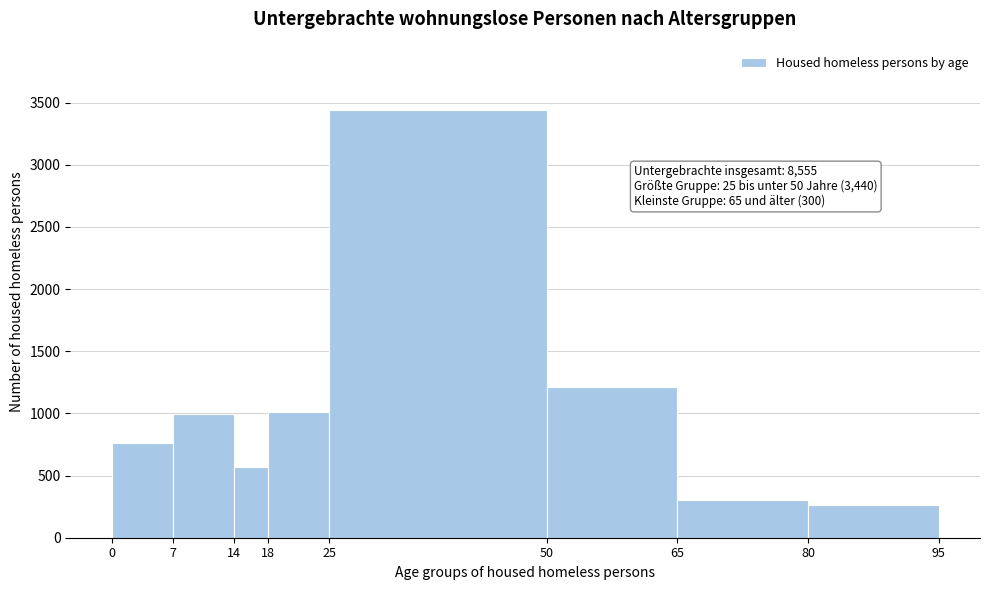

Over which range of the x-axis is the bar tallest?

25 to 50